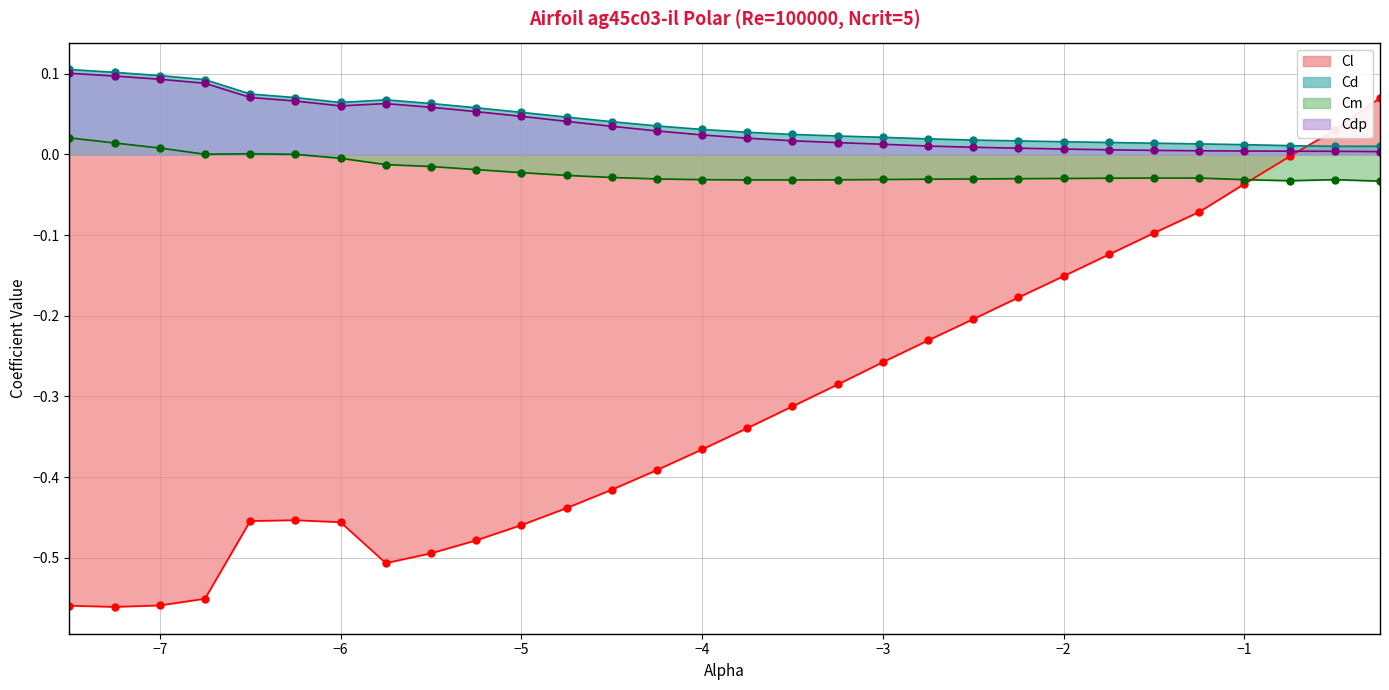

At how many categories does at least one series exceed 0?

30